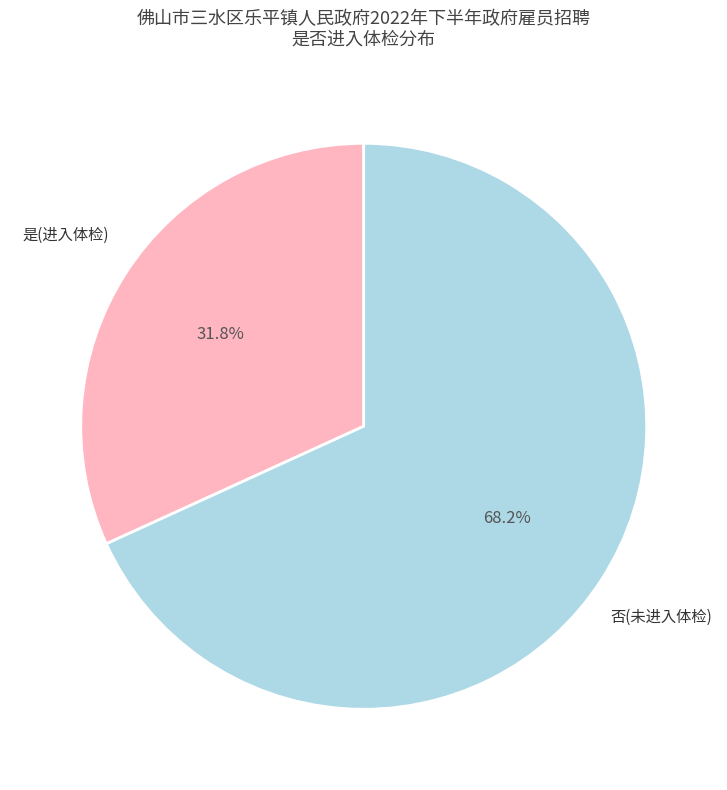

To the nearest percent, what percentage of the pie is 否?

68%